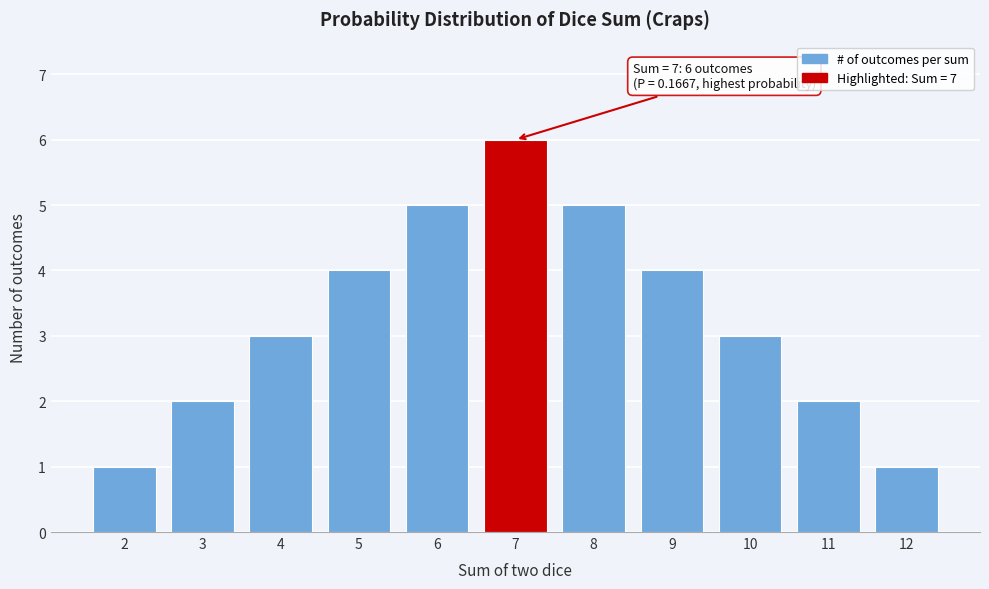

Reading left to right, extract all data points from this chart.

1	2	3	4	5	6	5	4	3	2	1